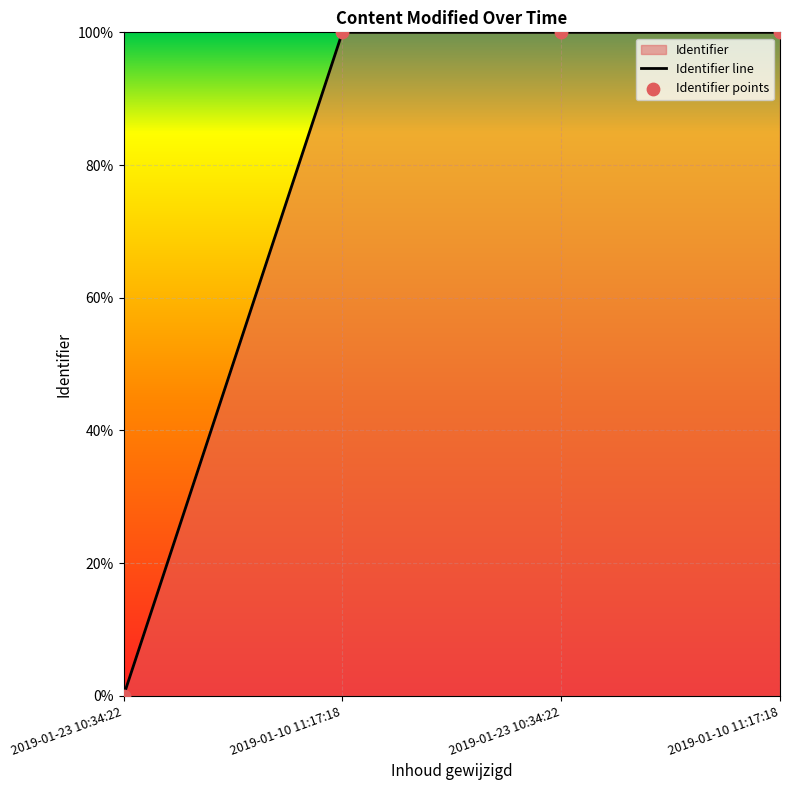

What is the change in value from 2019-01-23 10:34:22 to 2019-01-10 11:17:18?

+100.0